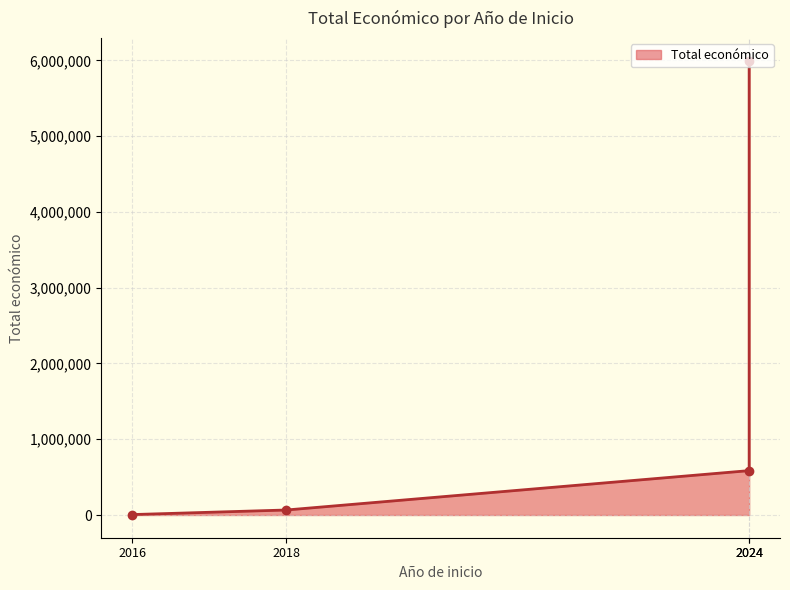

What is the ratio of the value at 2024 to the value at 2024?

0.1